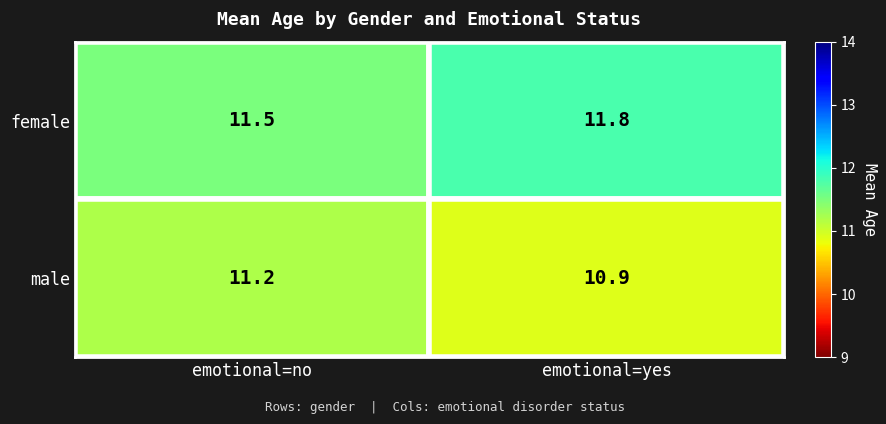

What is the sum of all male values?

22.1